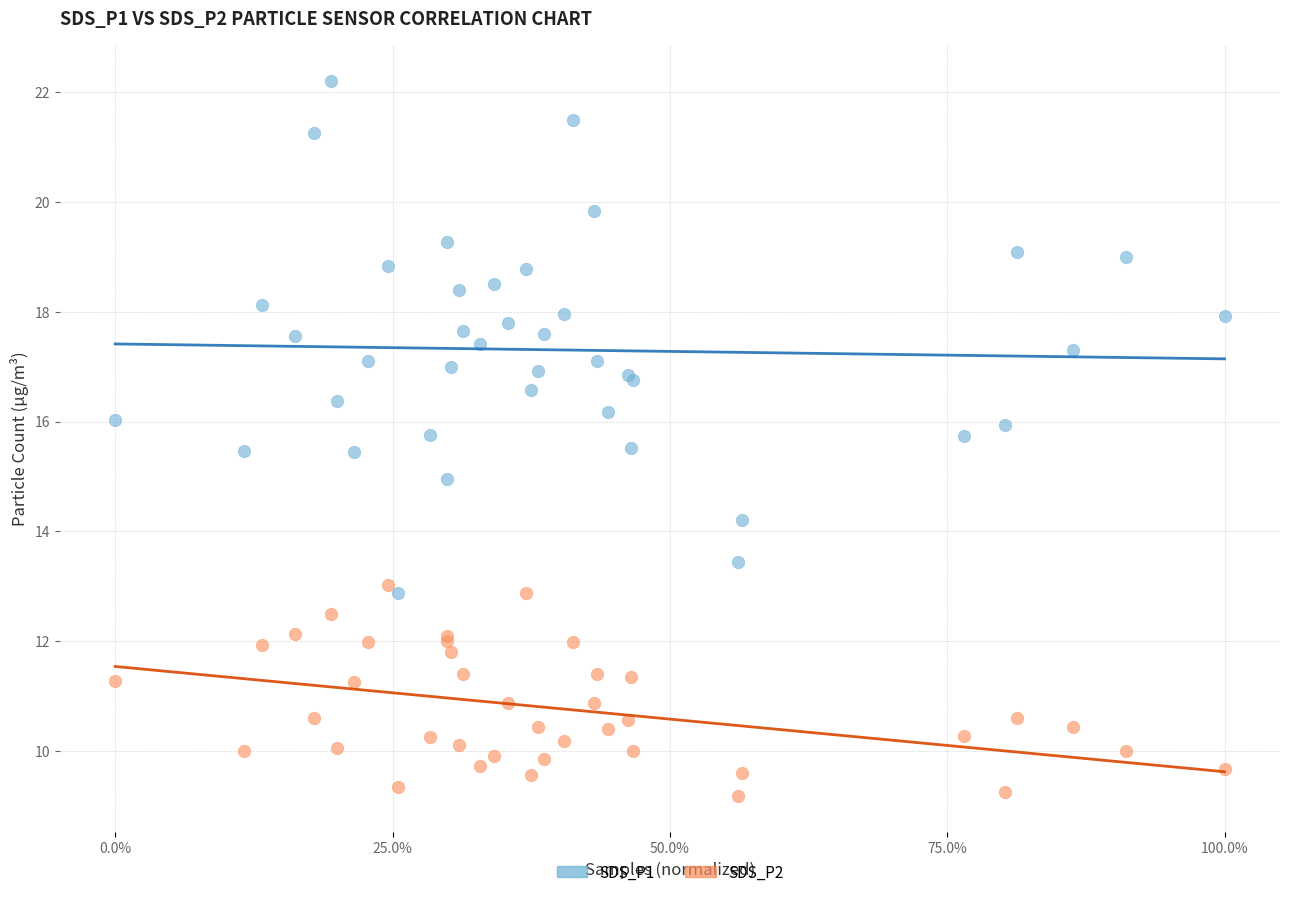

Which series reaches the maximum Y coordinate?

SDS_P1